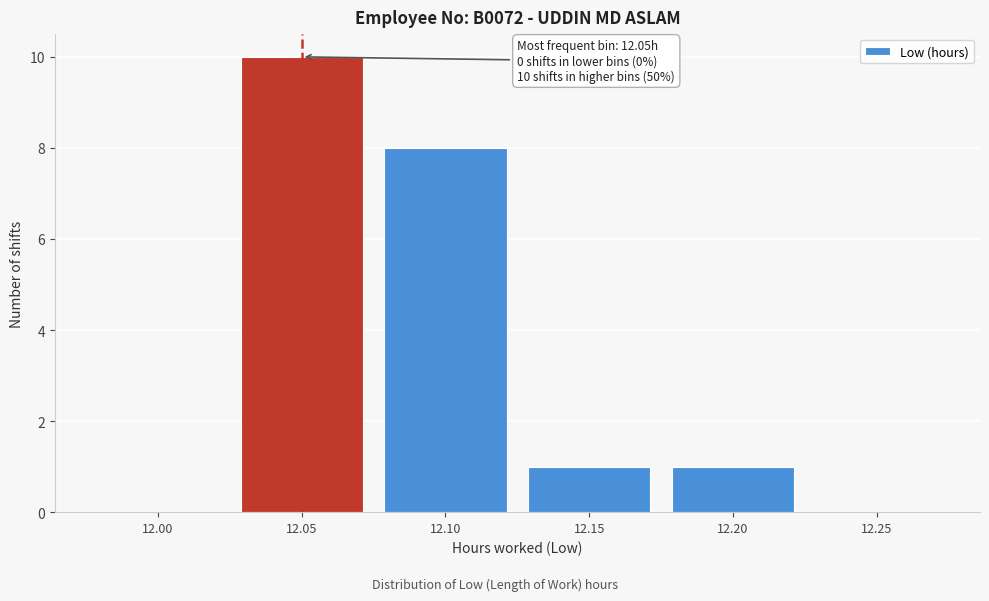

Reading left to right, transcribe all the data shown in this chart.

12.00=0	12.05=10	12.10=8	12.15=1	12.20=1	12.25=0